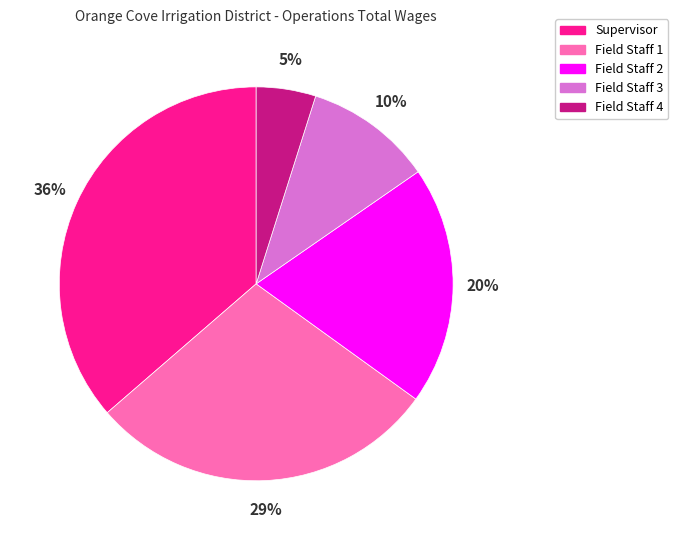

What percentage is the Field Staff 4 slice, to the nearest percent?

5%